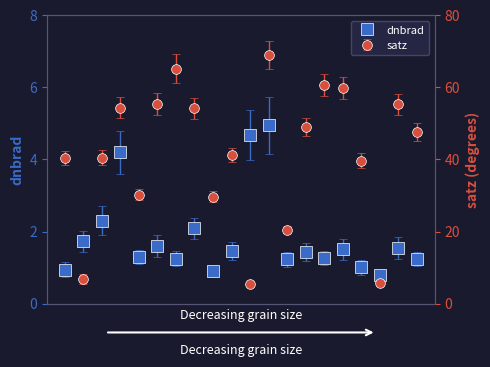

Does the chart display data point markers on the line(s)?

Yes